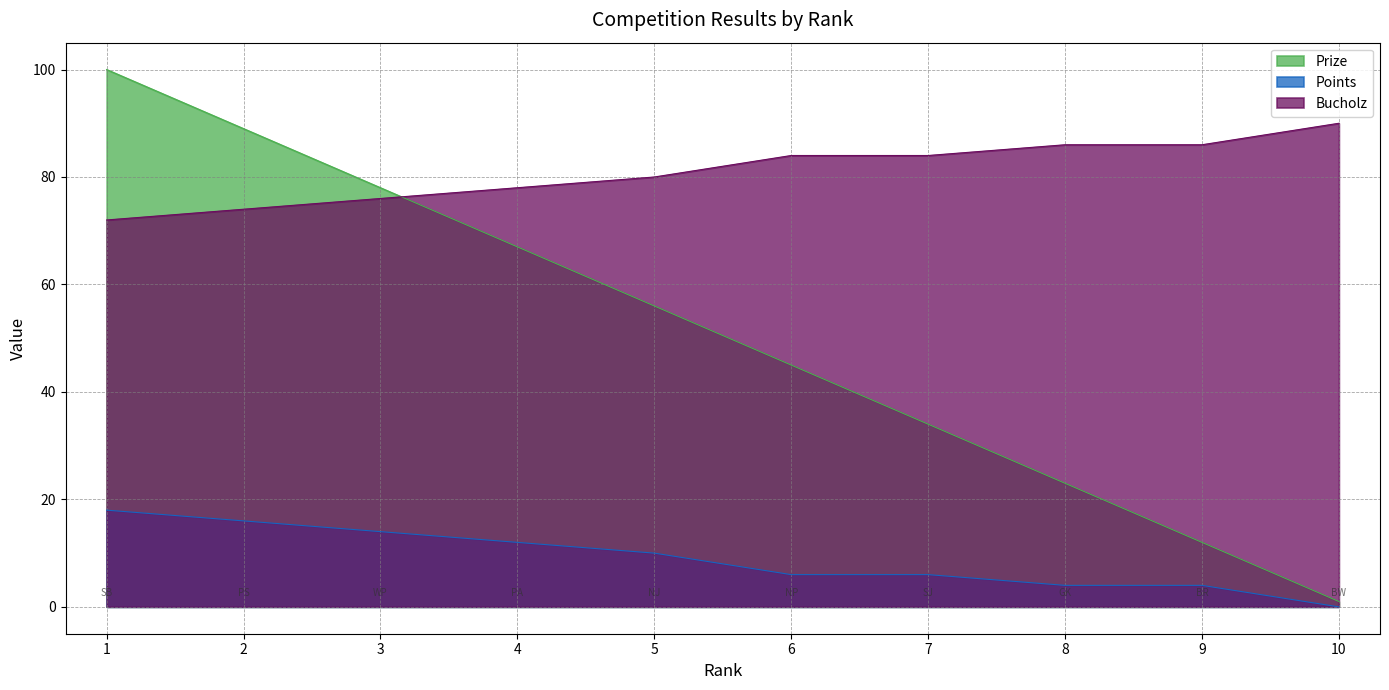

What is the value of the Points point at the 8th from the left?

4